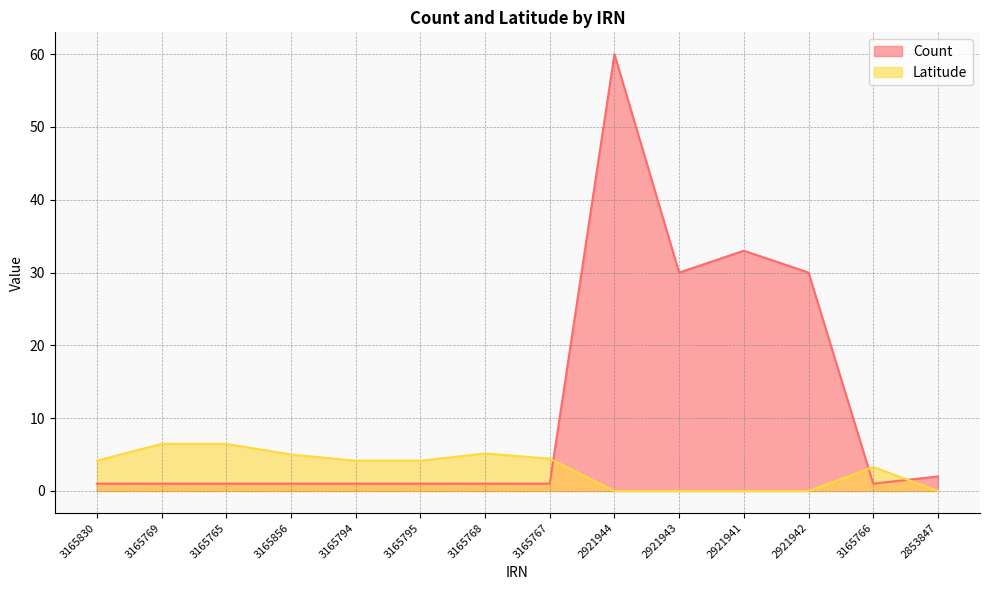

Where is Count nearest to the value 30?

2921943